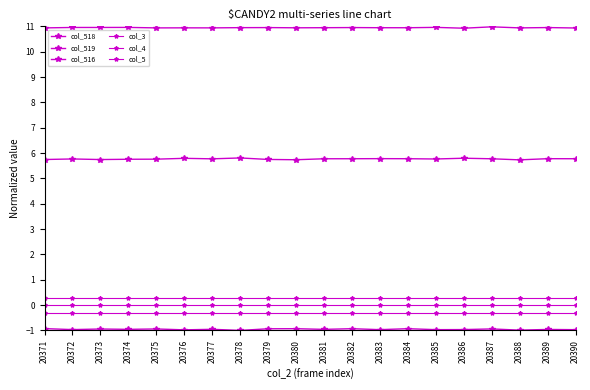

How many distinct data groups are displayed?

6